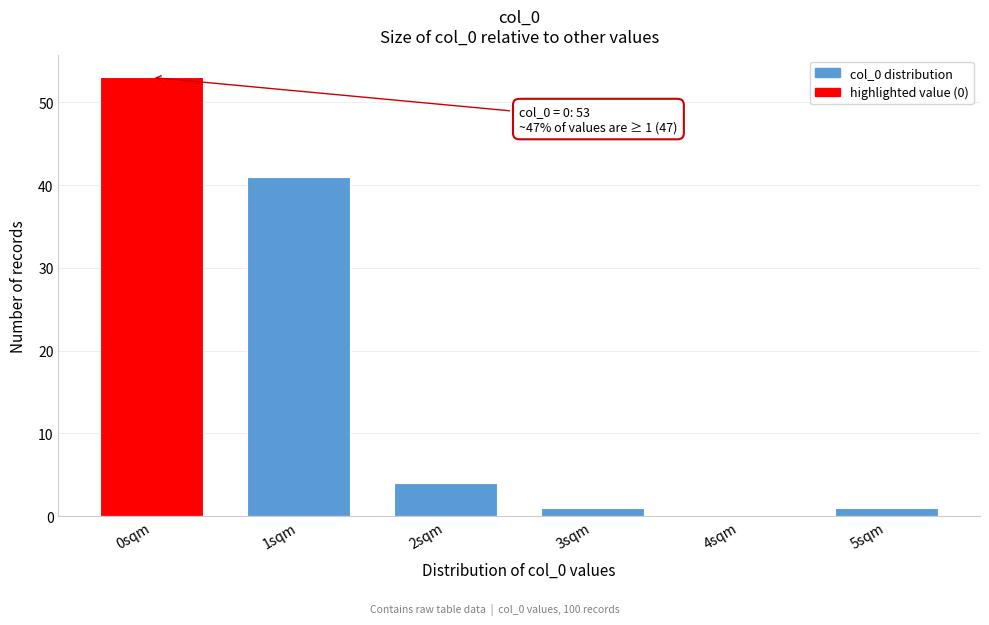

What is the ratio of the value at 0sqm to the value at 1sqm?

1.3